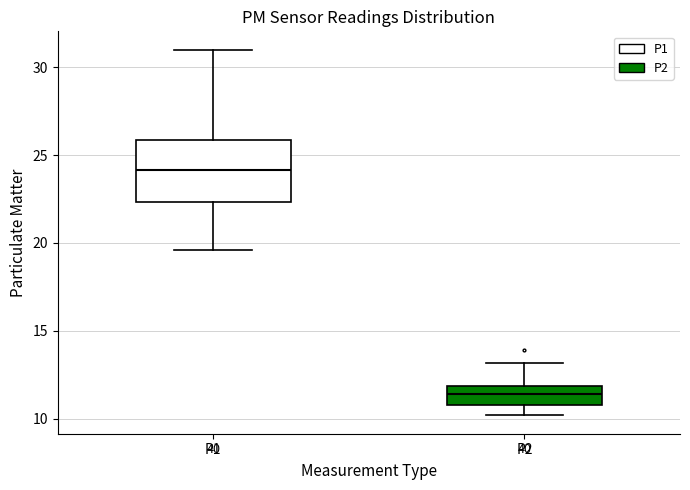

Which box is the tallest, from its lower edge to its upper edge?

P1